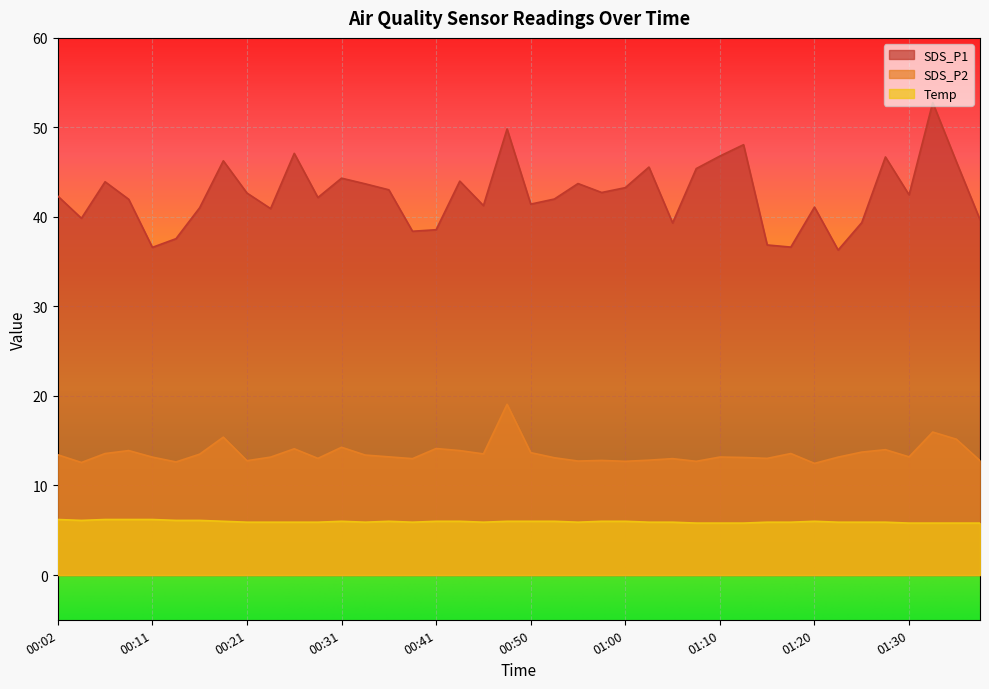

True or false: SDS_P1 and Temp cross at least once.

False